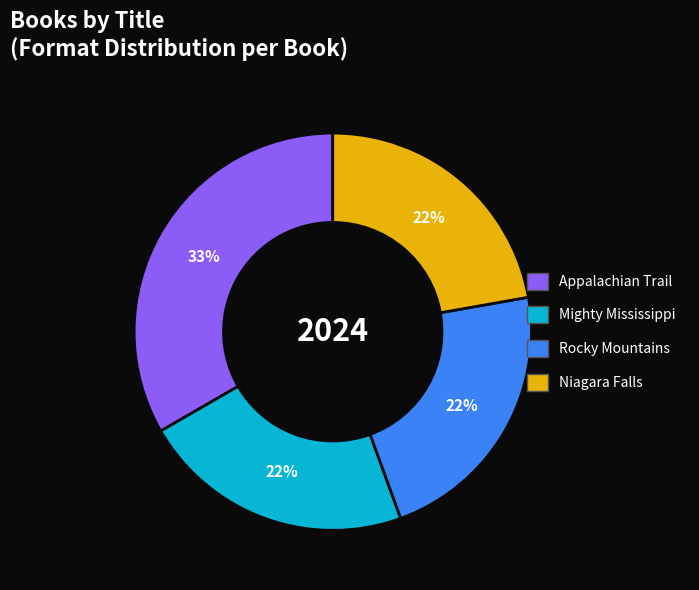

Approximately how many times larger is the value at Mighty Mississippi compared to Rocky Mountains?

1.0